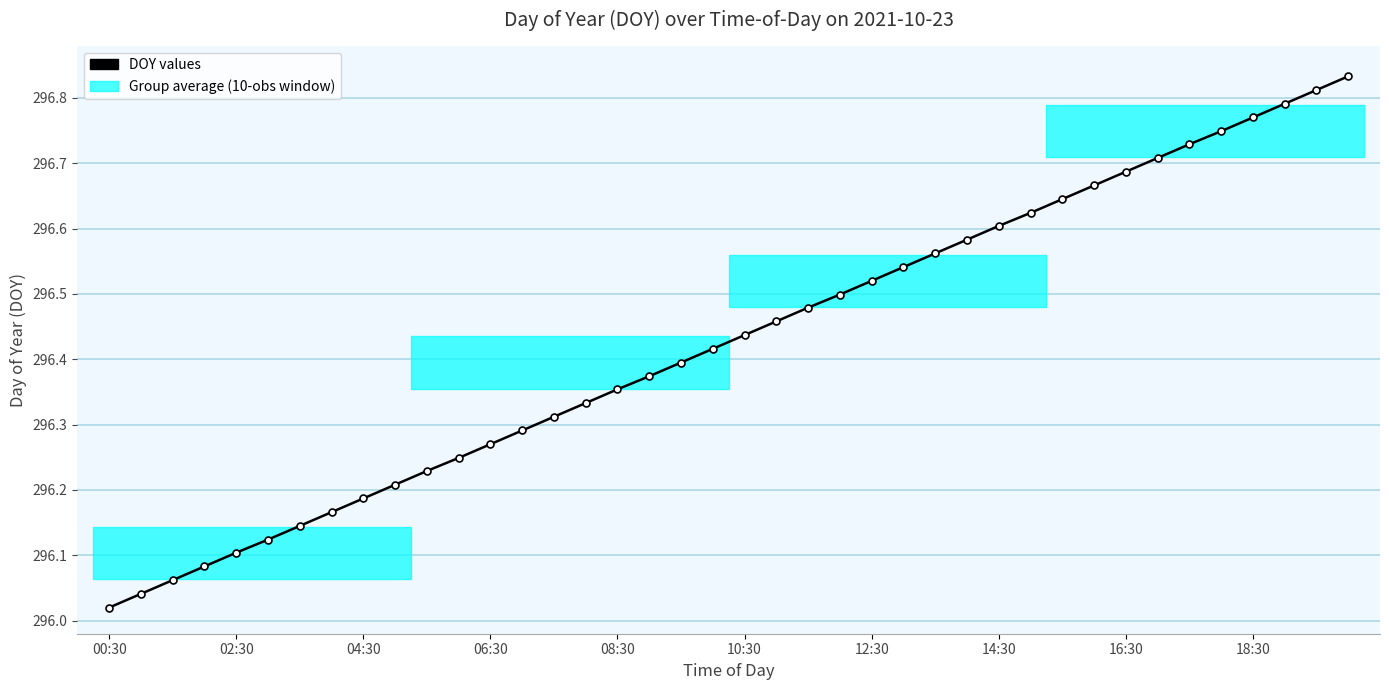

What is the sum of all values?

11857.1